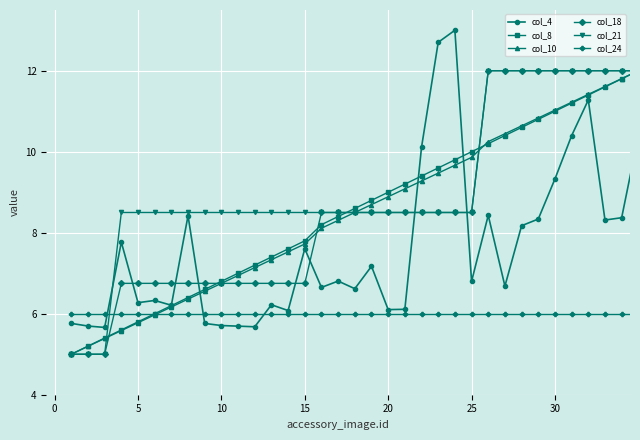

What is the value of the col_24 point at the 23rd from the left?

6.0